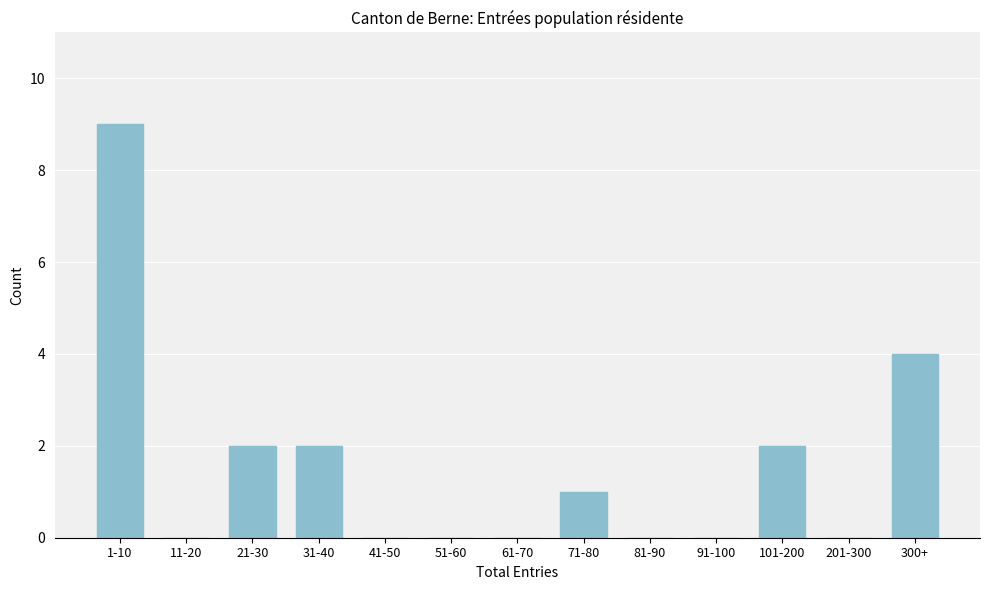

Reading left to right, extract all data points from this chart.

1-10=9	11-20=0	21-30=2	31-40=2	41-50=0	51-60=0	61-70=0	71-80=1	81-90=0	91-100=0	101-200=2	201-300=0	300+=4